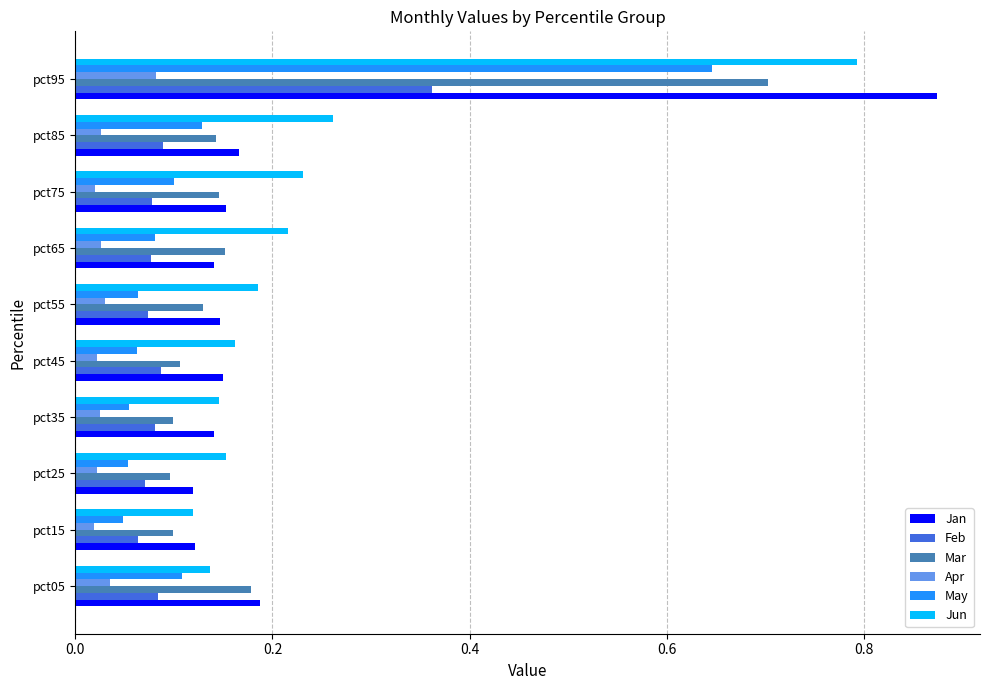

Count the Jun values in the range 0 to 1.

10